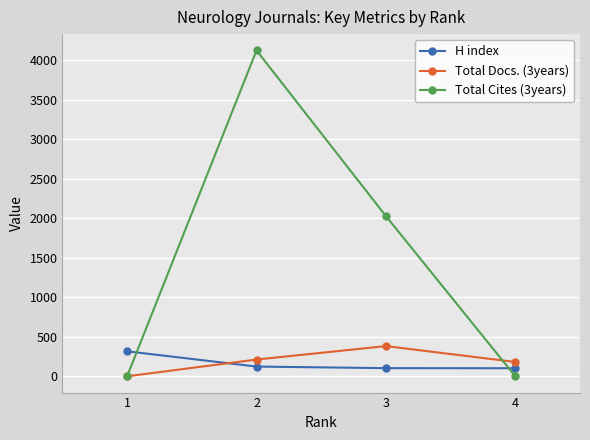

True or false: Total Cites (3years) and H index cross at least once.

True